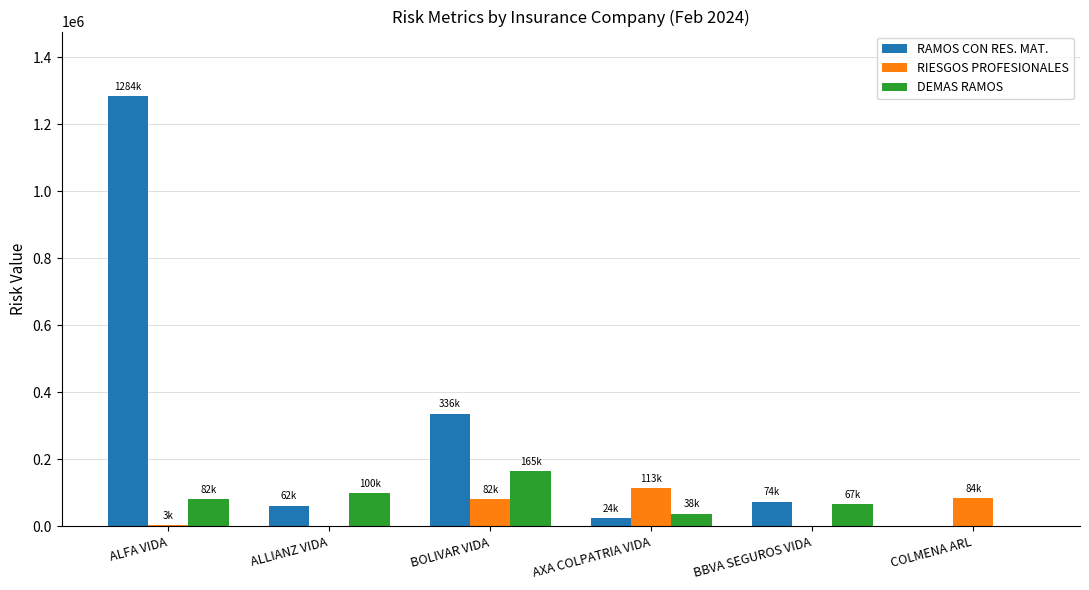

Is it true that DEMAS RAMOS equals 56157.2 at COLMENA ARL?

False